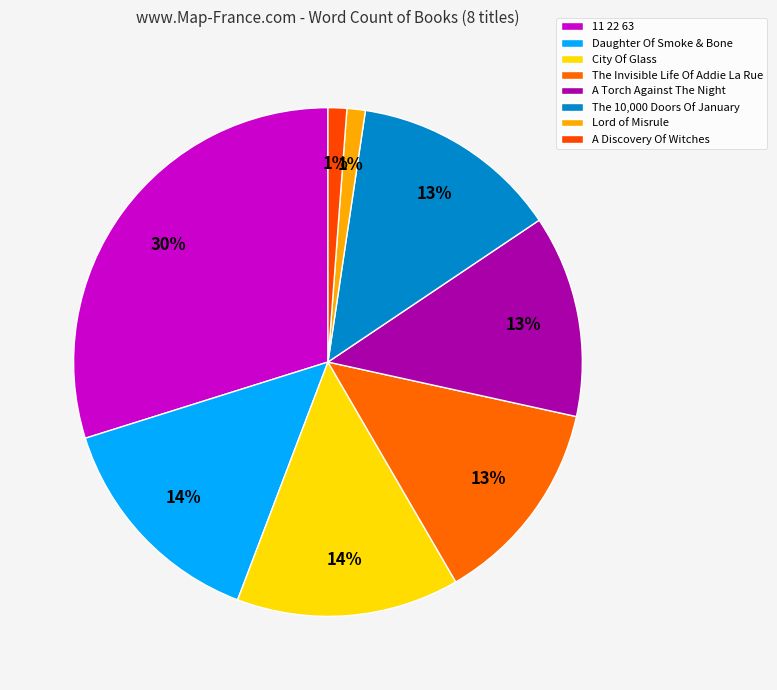

Which category has the smallest portion of the pie?

A Discovery Of Witches